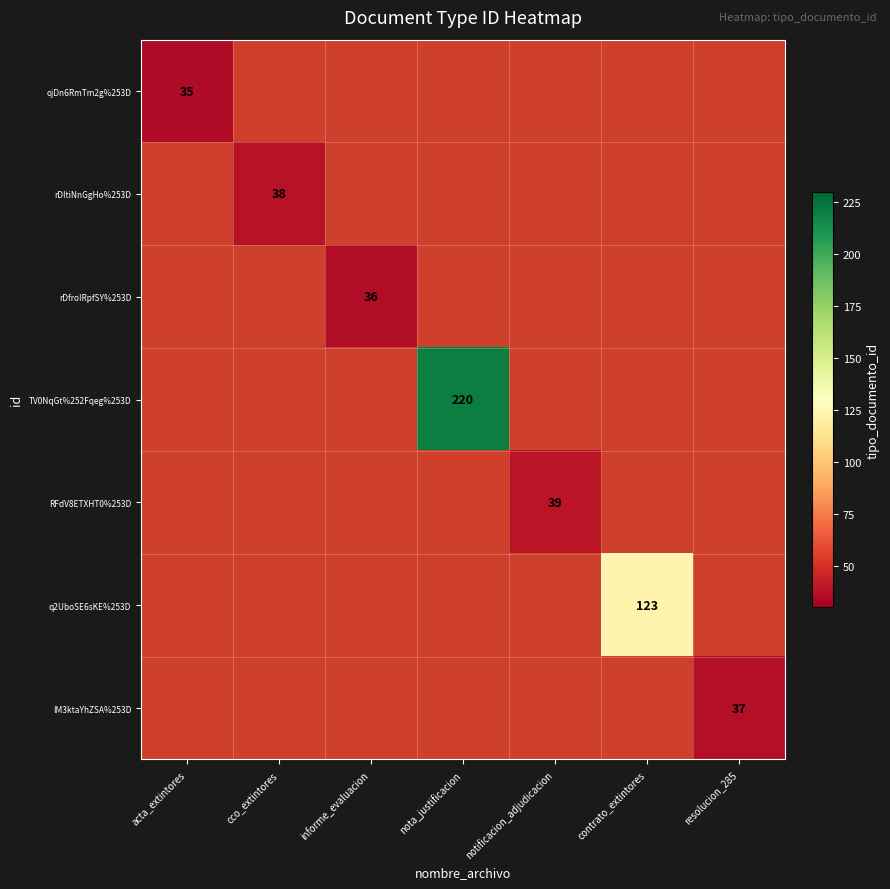

At which label does rDItiNnGgHo%253D reach its minimum?

acta_extintores